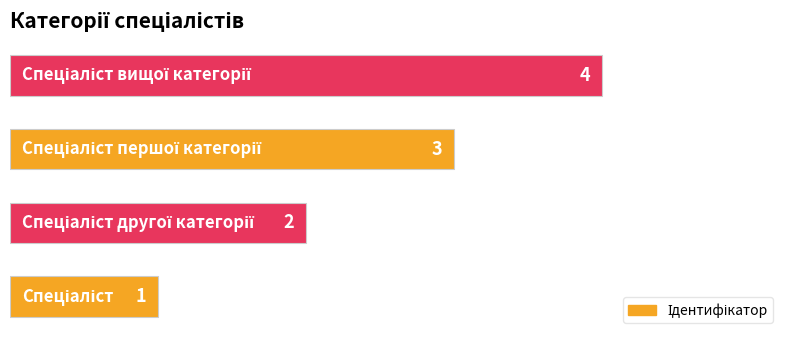

What is the sum of all values?

10